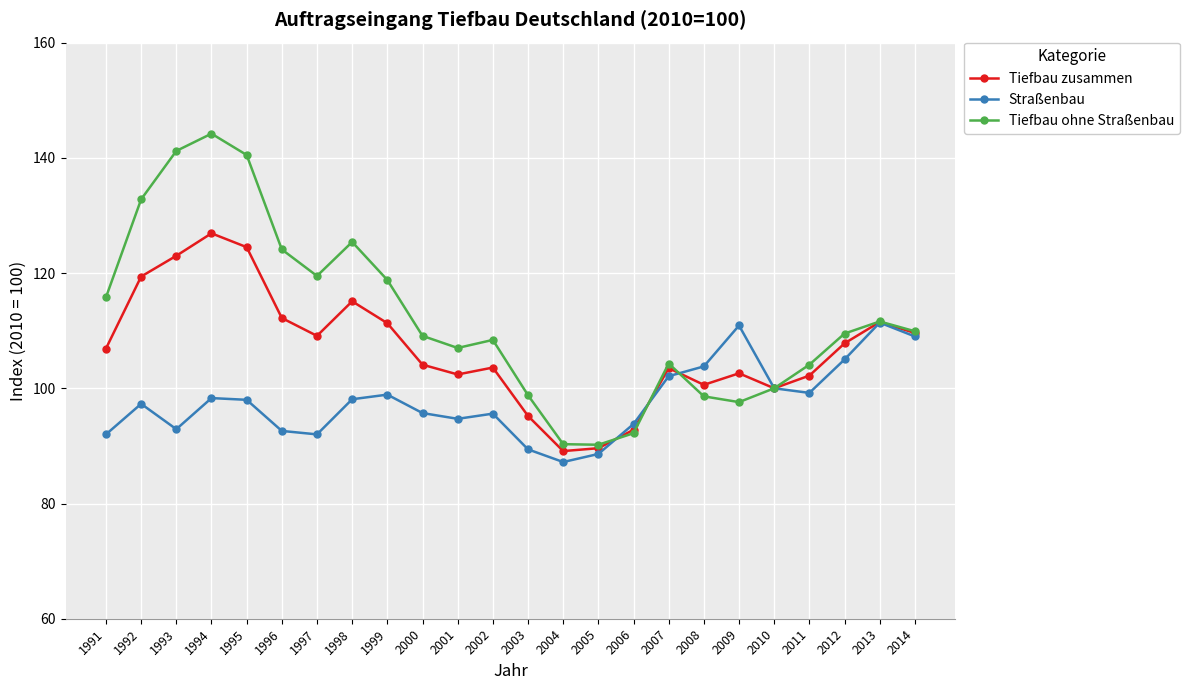

What is the difference between the maximum and second lowest values in the Tiefbau zusammen series?

37.3